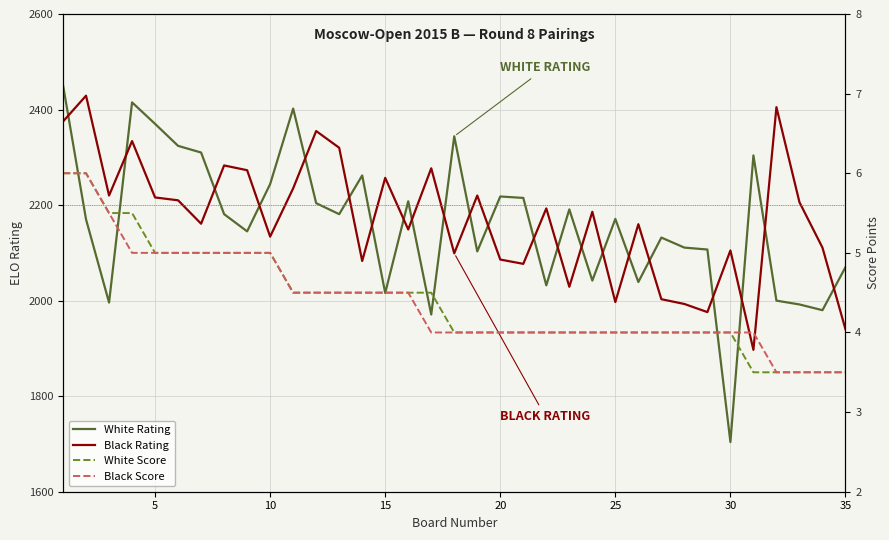

What is the value of the White Rating point at the 23rd from the left?

2191.0